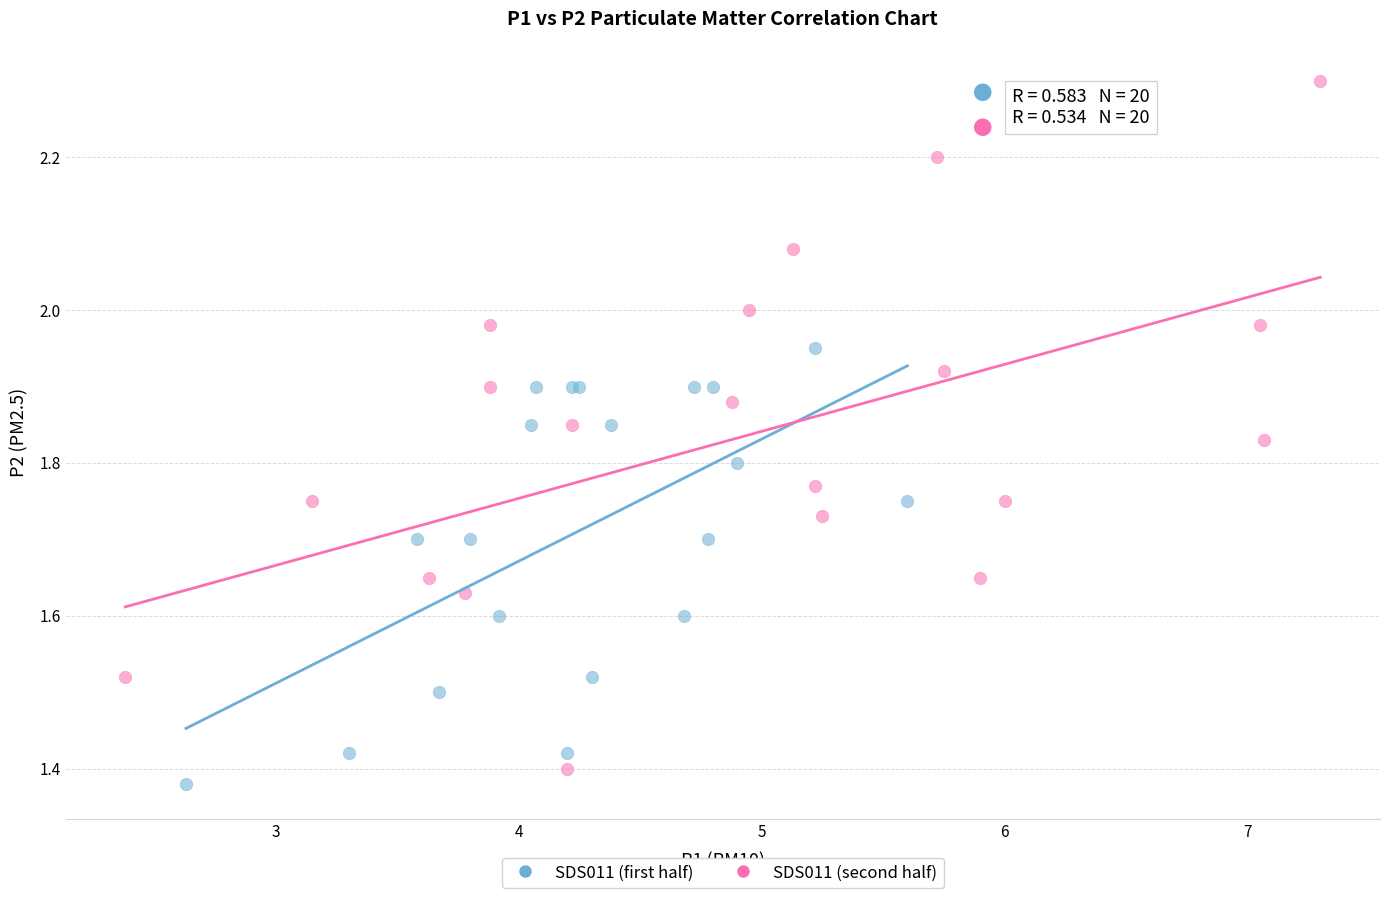

Which series reaches the maximum Y coordinate?

SDS011 (second half)